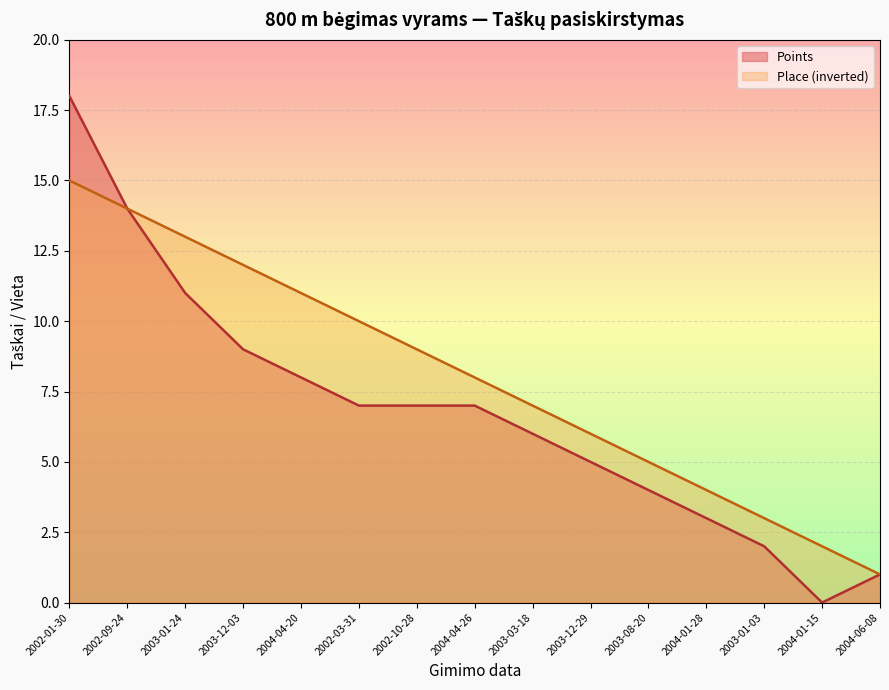

Between 2002-09-24 and 2004-04-26, which series saw the biggest shift?

Points